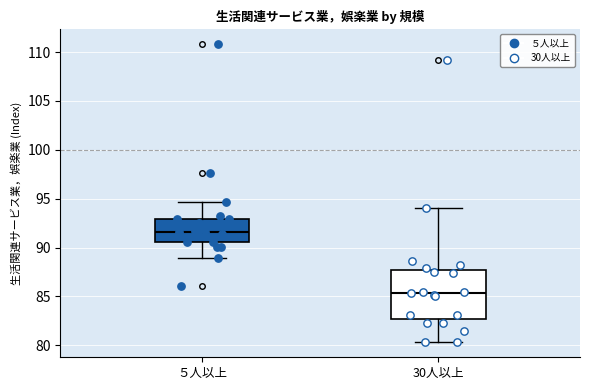

Which box's median line is the lowest?

30人以上